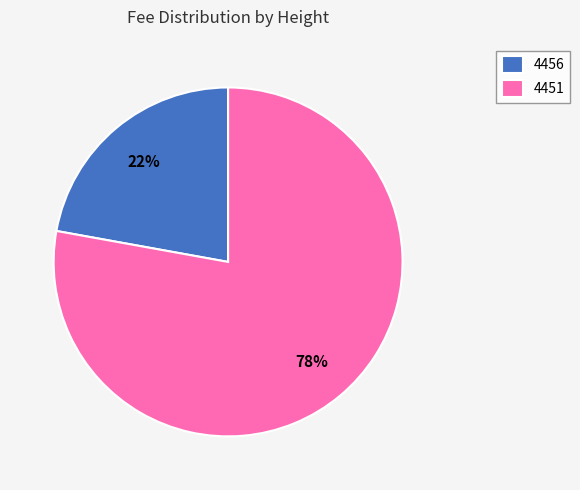

Is there a majority slice in this chart?

Yes